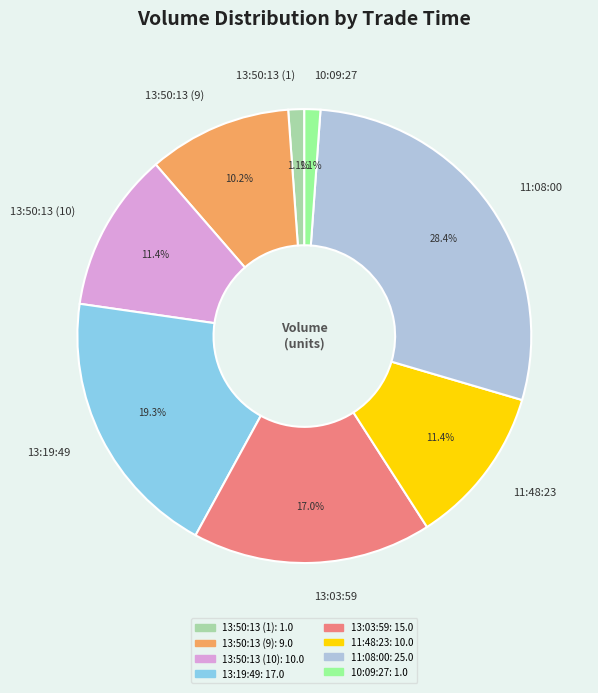

To the nearest percent, what percentage of the pie is 13:19:49?

19%